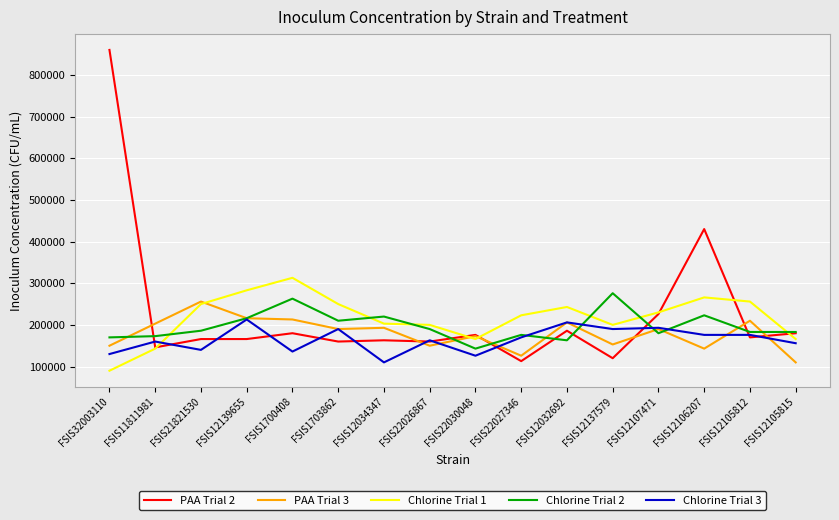

Which series has the largest total across all categories?

PAA Trial 2